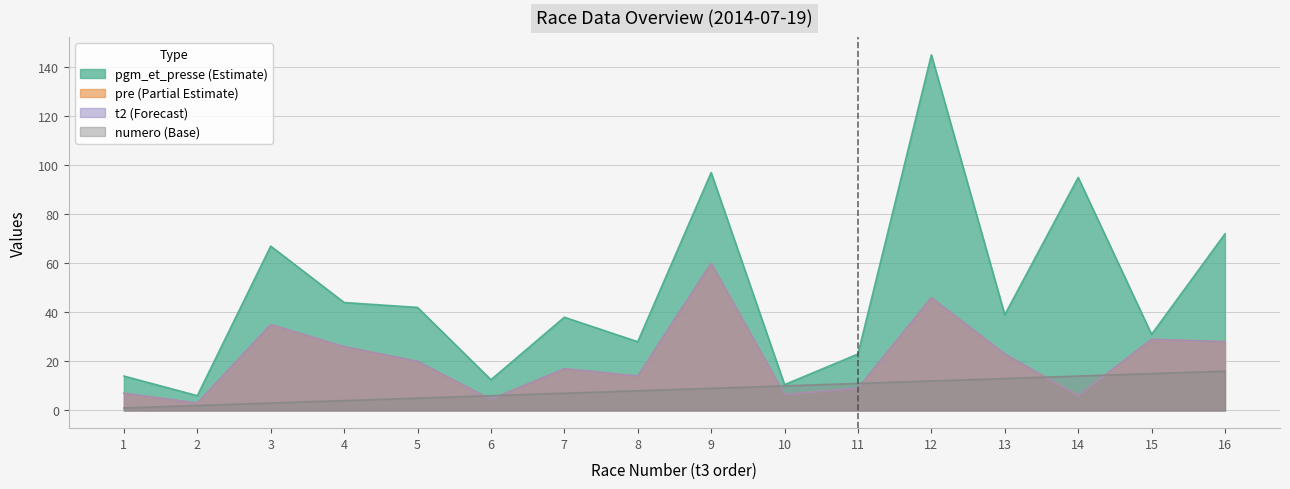

True or false: pre has a value of 60.0 at 9.

True